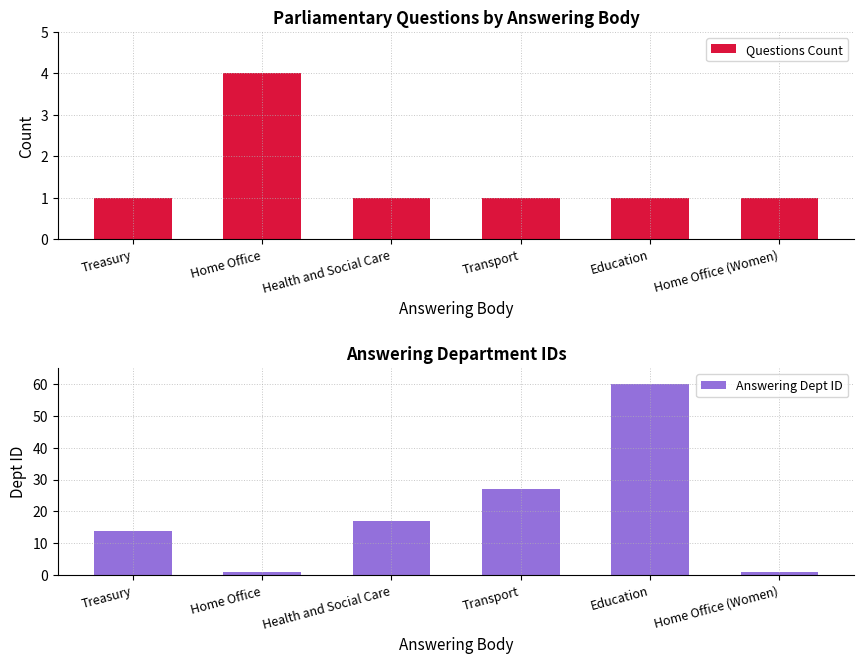

Rank the categories by Answering Dept ID value from highest to lowest.

Education, Transport, Health and Social Care, Treasury, Home Office, Home Office (Women)